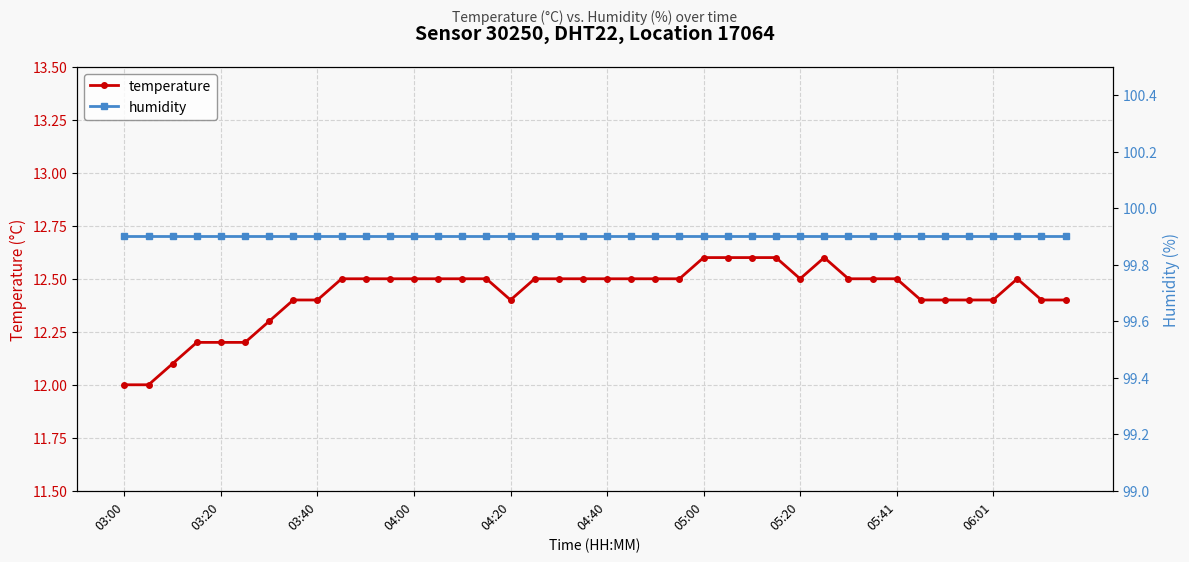

The temperature series shows 12.5 at 22. True or false?

True